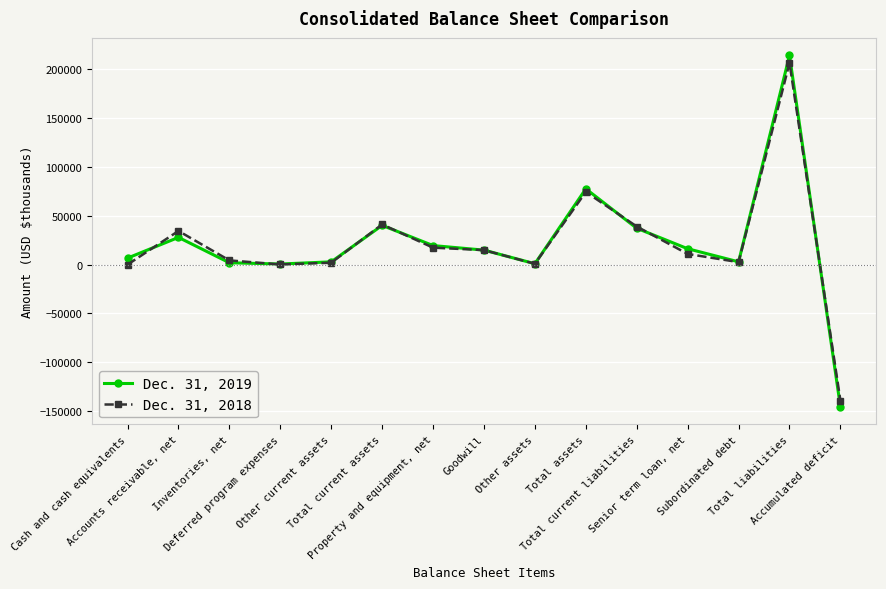

What is the difference between the highest and lowest values at Inventories, net?

2424